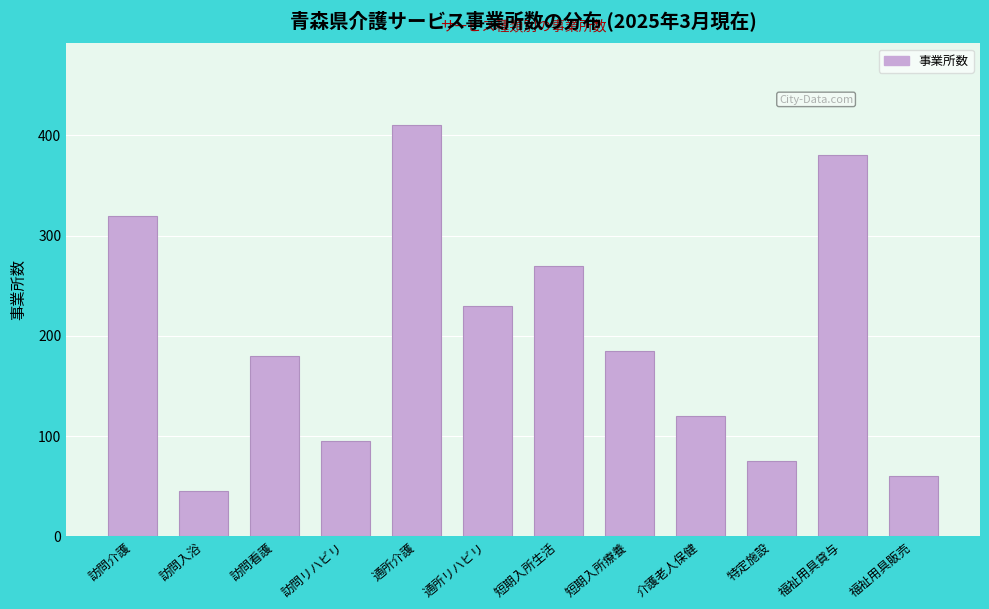

Reading left to right, transcribe all the data shown in this chart.

320	45	180	95	410	230	270	185	120	75	380	60